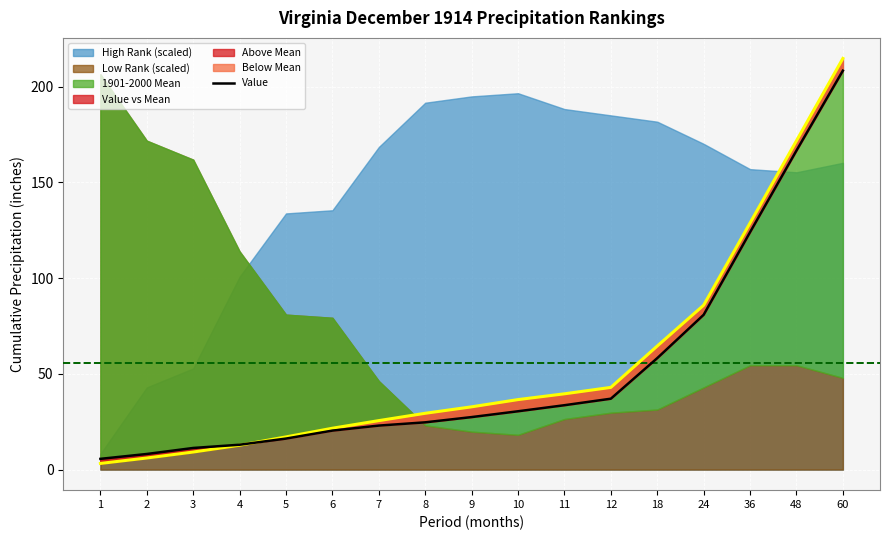

At which category is the sum across all series the highest?

60